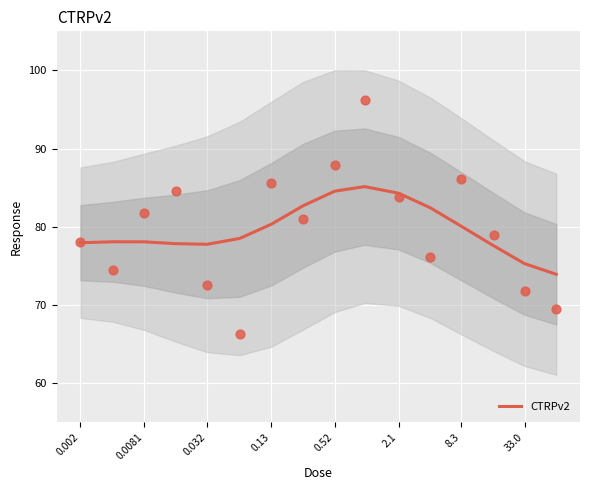

The value of CTRPv2 at 0.52 is 84.6. True or false?

True